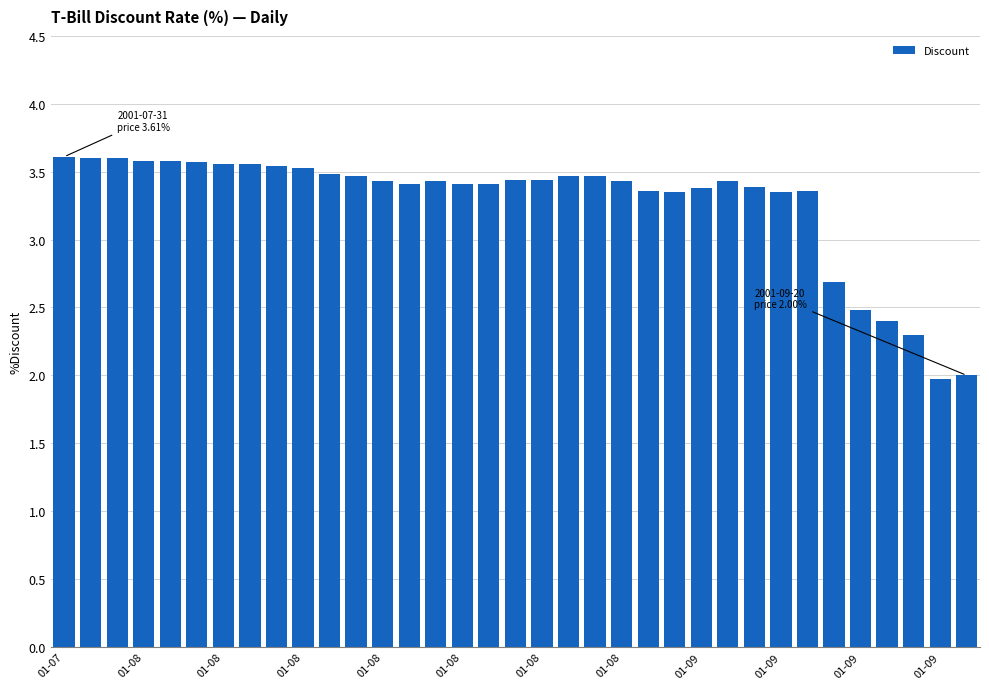

What is the value of the 30th bar from the left?

2.7